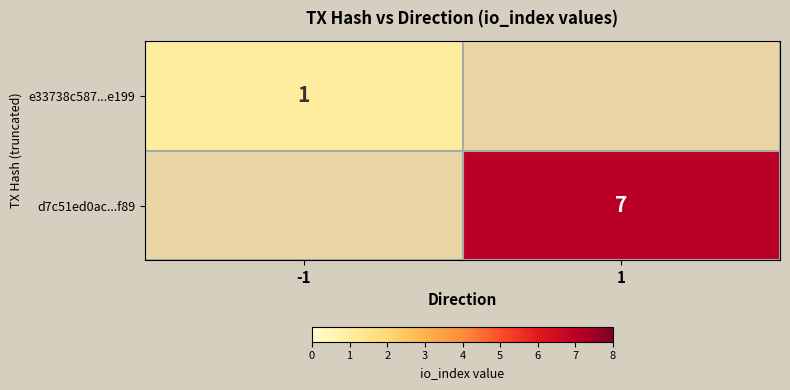

The d7c51ed0ac...f89 series shows 12 at 1. True or false?

False